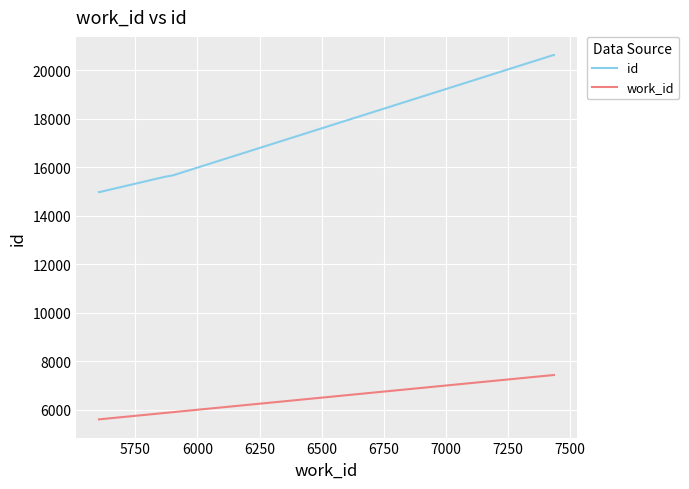

Which series has the largest total across all categories?

id